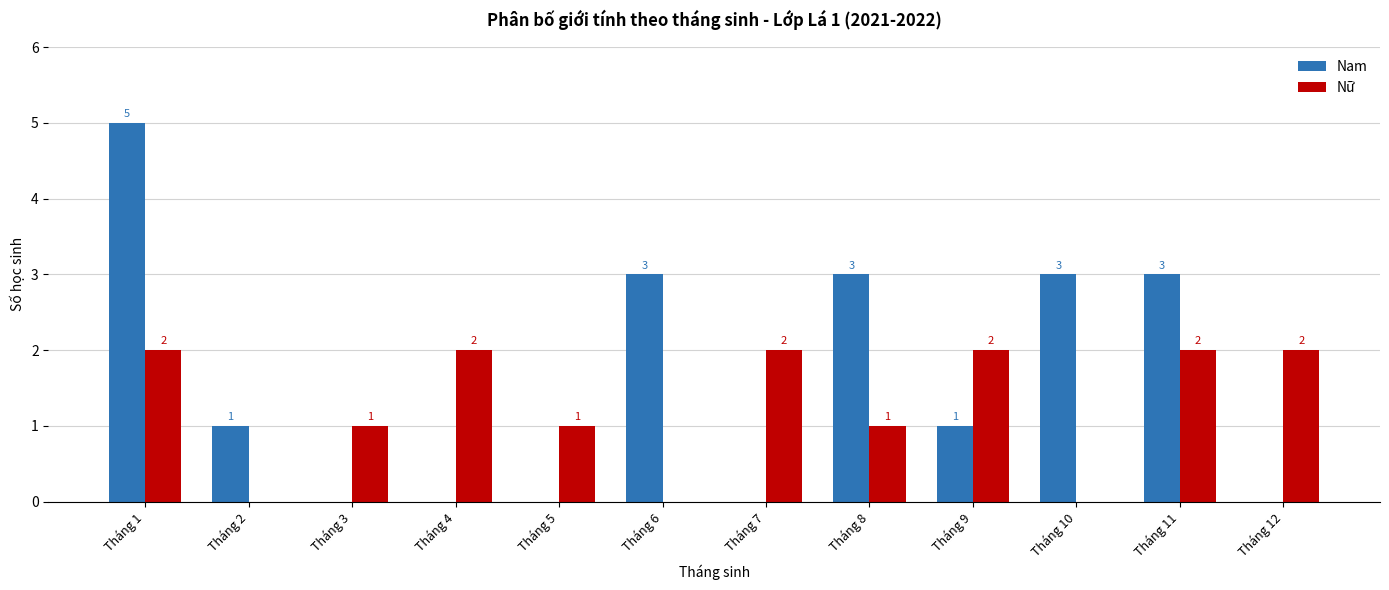

Between Tháng 7 and Tháng 10, which series saw the biggest shift?

Nam